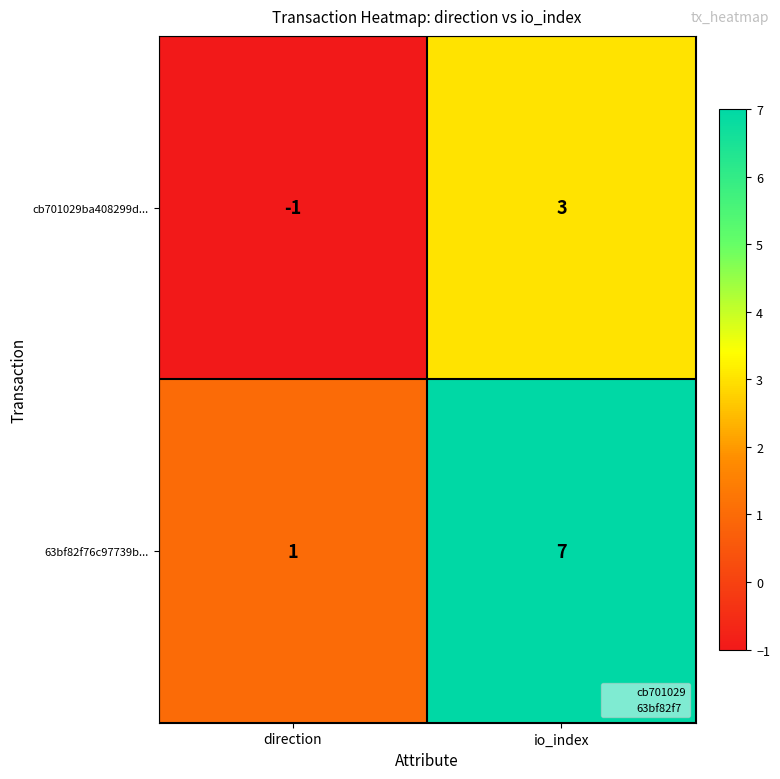

What is the approximate value of cb701029ba408299d... at io_index?

3